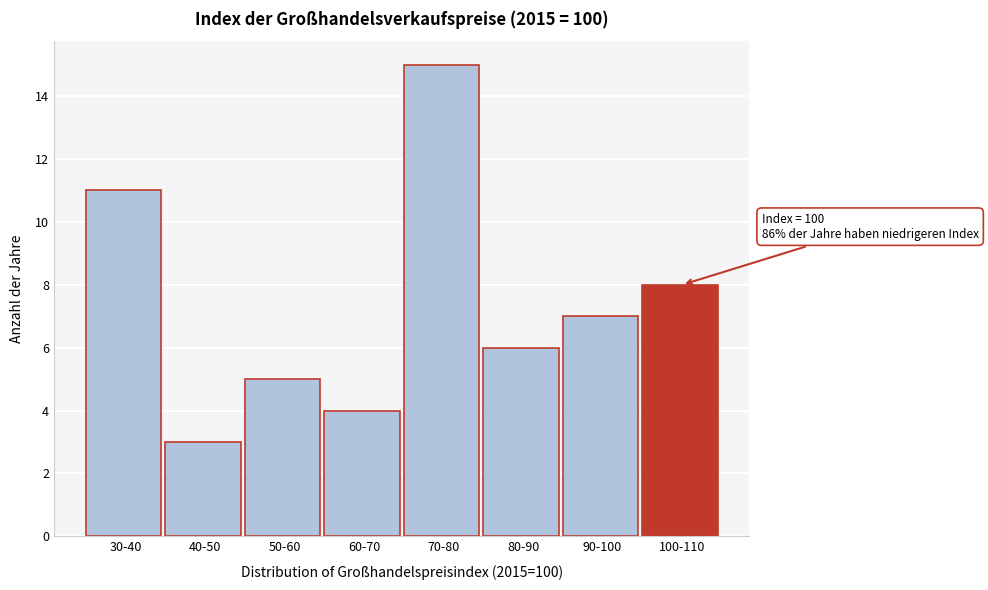

Reading left to right, extract all data points from this chart.

11	3	5	4	15	6	7	8